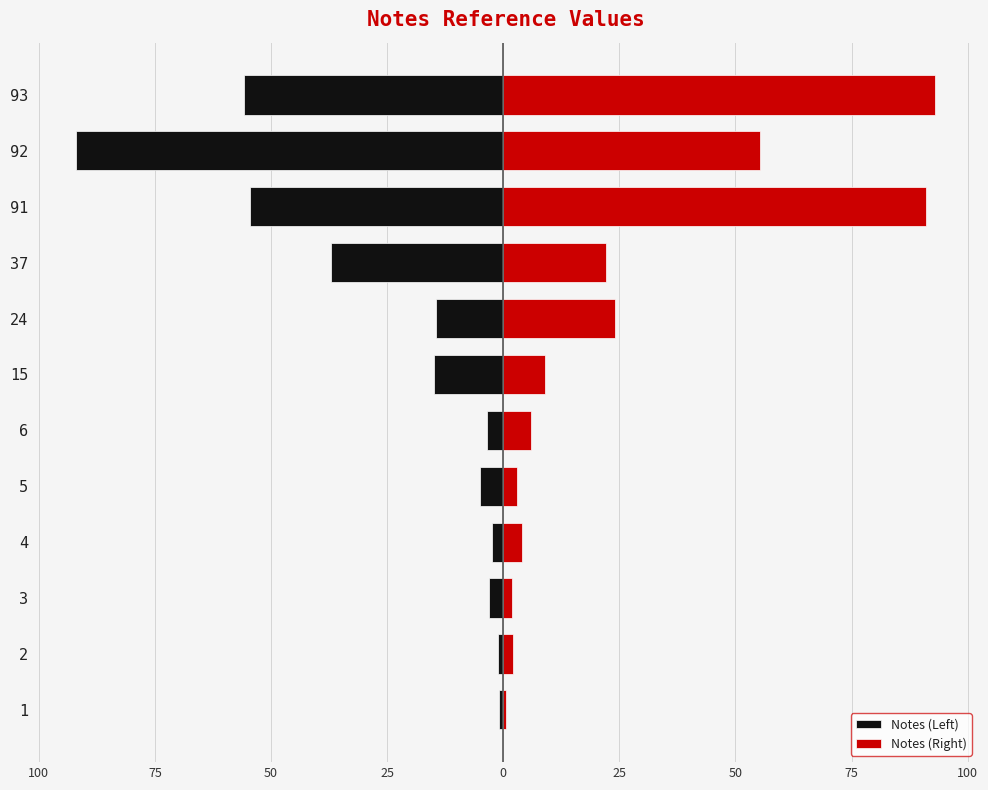

Rank the series by their maximum value, from highest to lowest.

Notes (Right), Notes (Left)